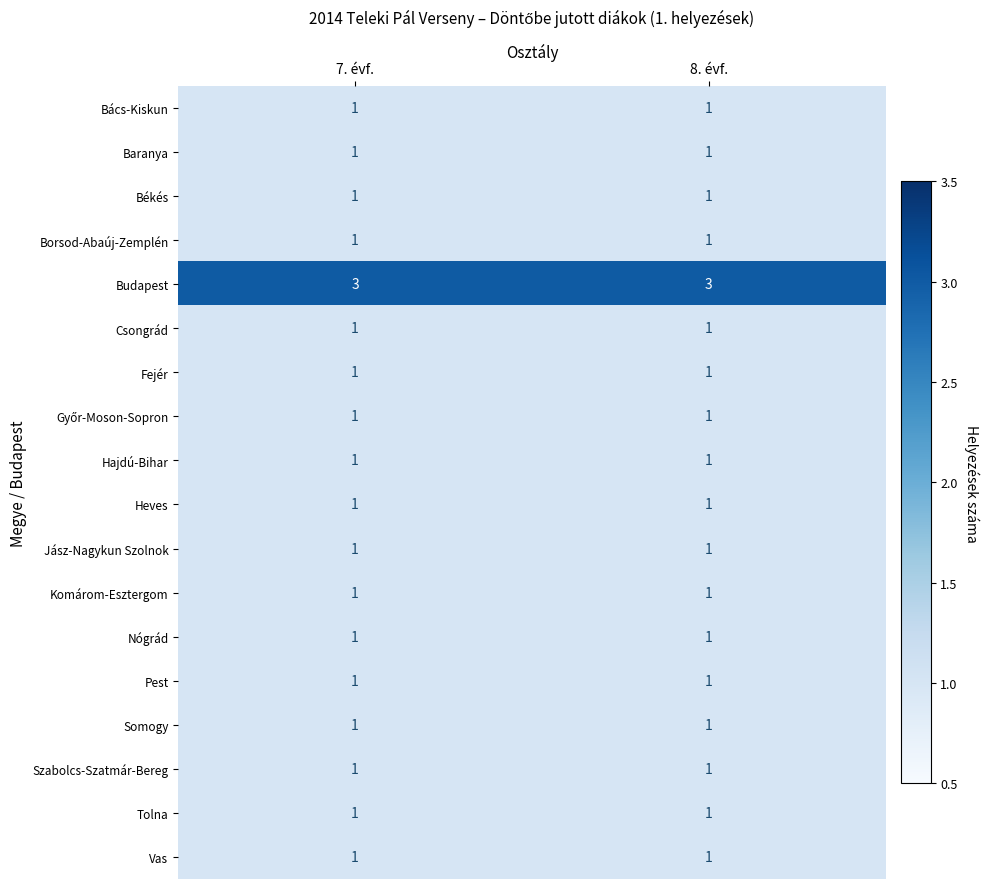

What is the highest value of the Budapest series?

3